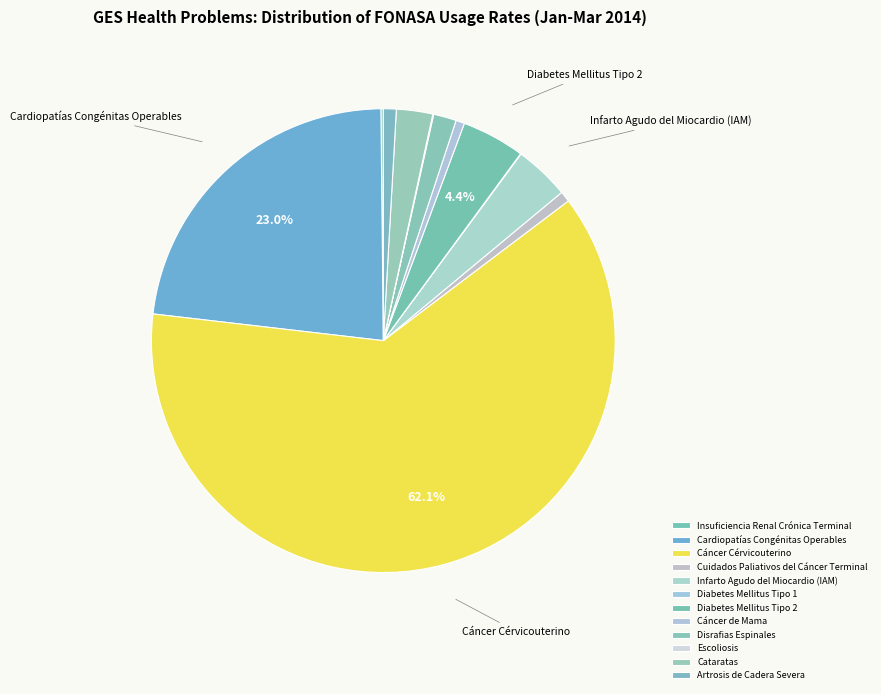

To the nearest percent, what portion does Cáncer de Mama represent?

1%